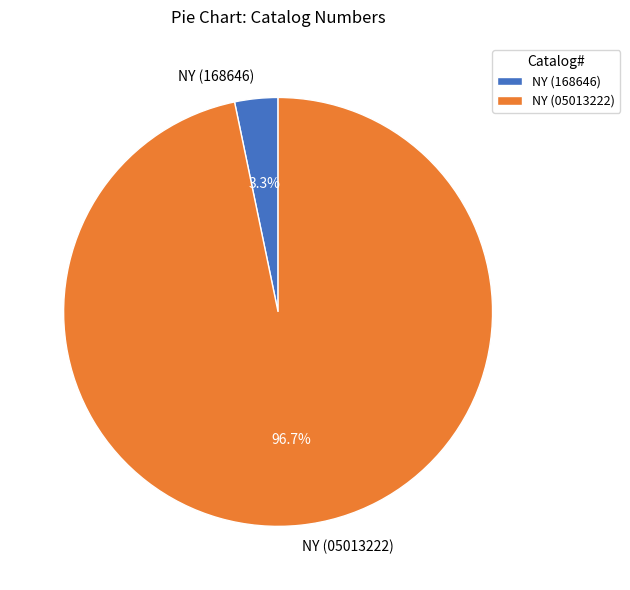

How much of the chart is everything except NY (168646)?

96.7%